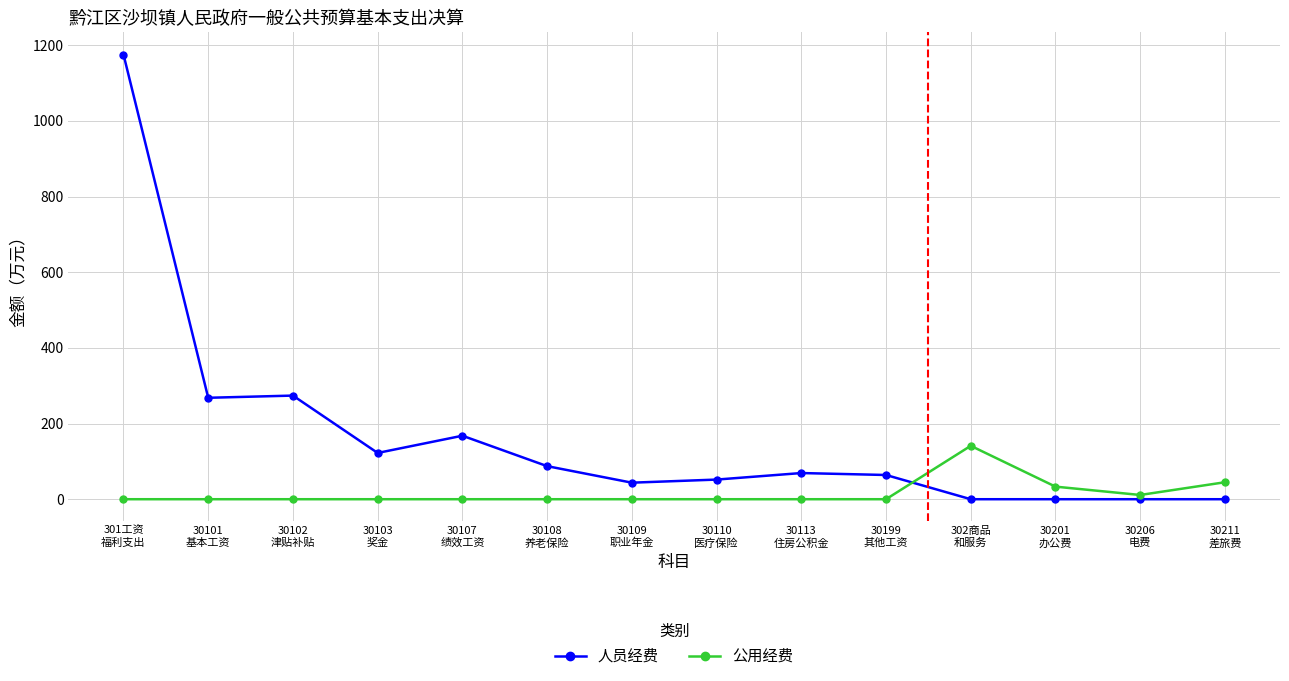

What is the label of the 12th point from the left?

30201
办公费